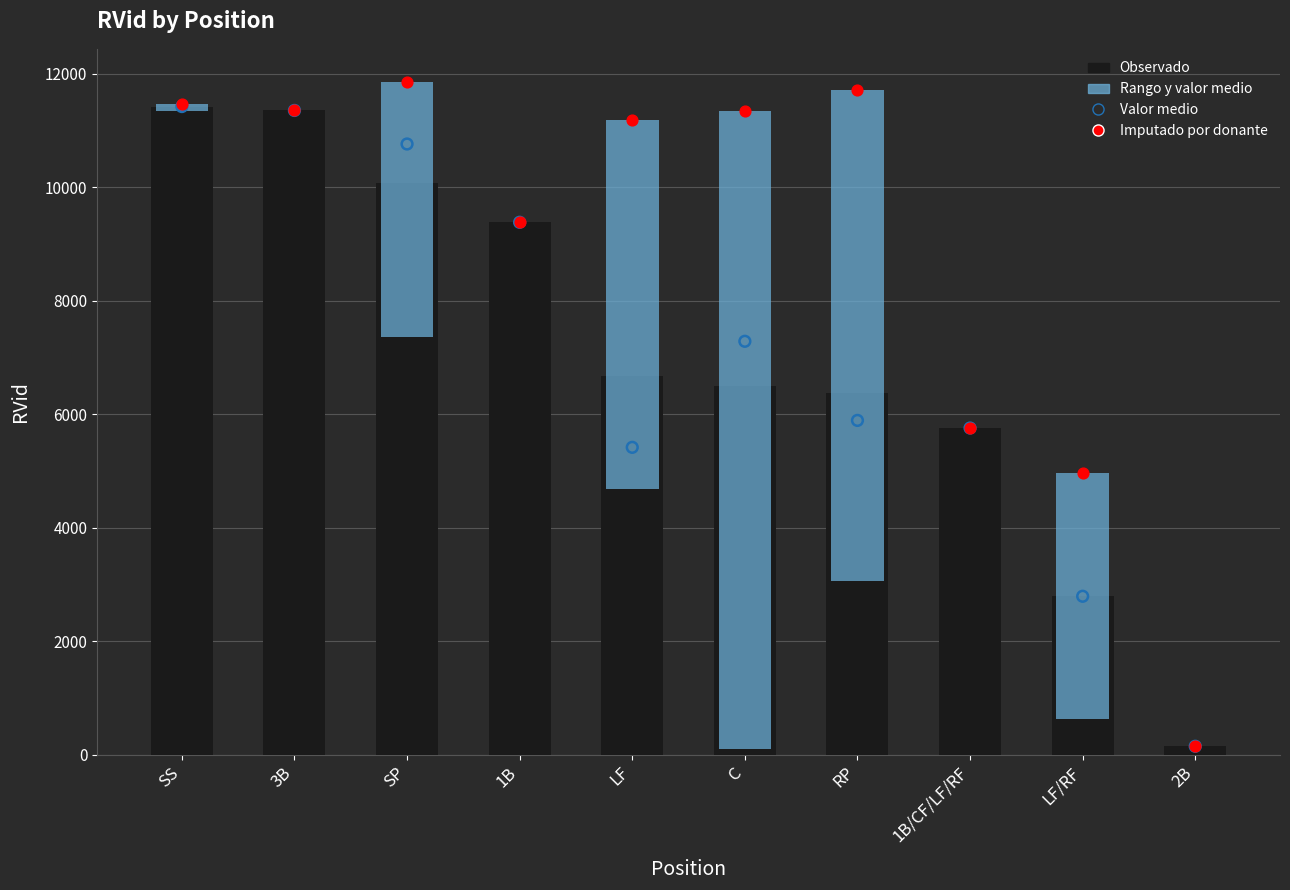

Which series reaches the minimum Y coordinate?

Rango y valor medio